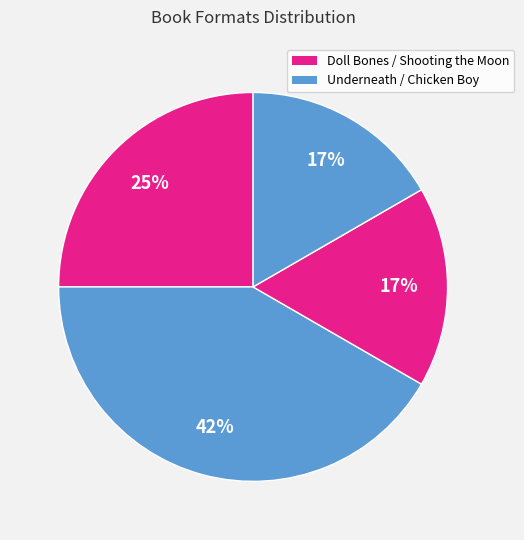

How many slices are in this pie chart?

4